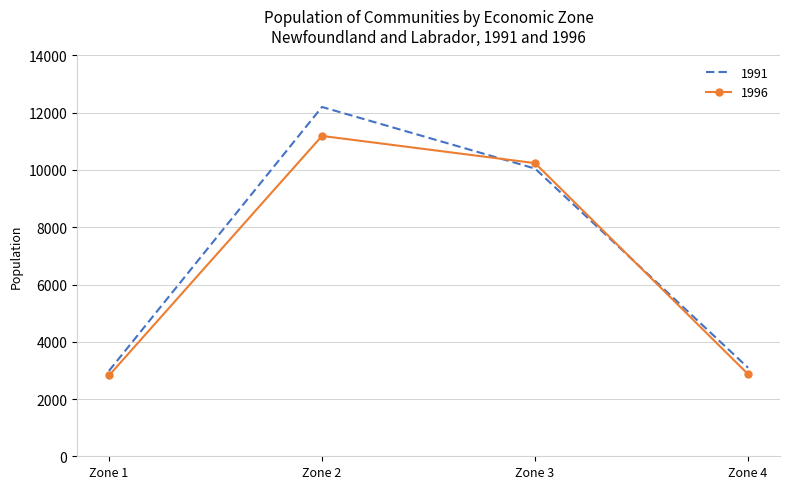

At which category is the sum across all series the highest?

Zone 2